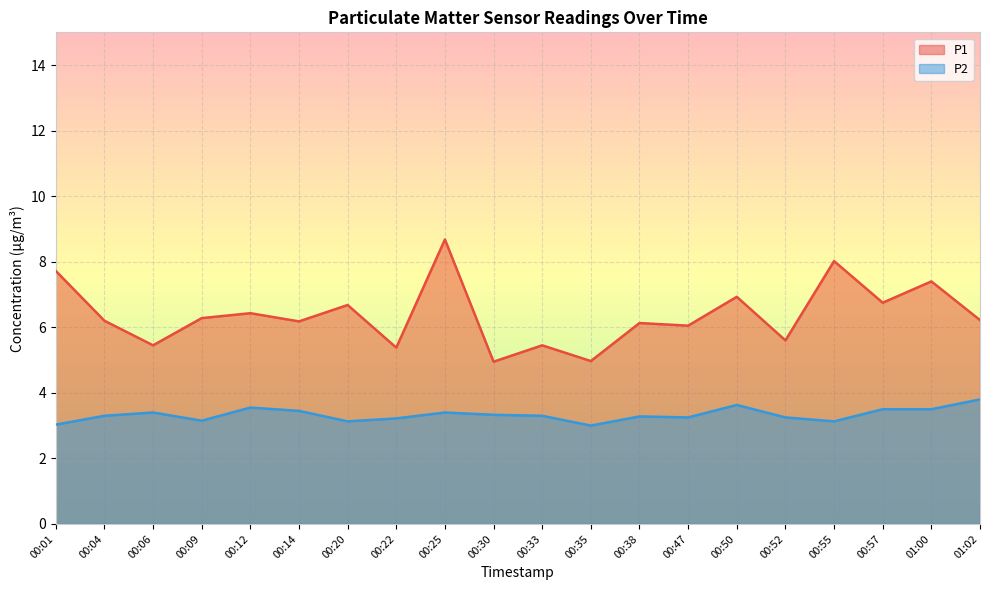

How many series are shown in this chart?

2